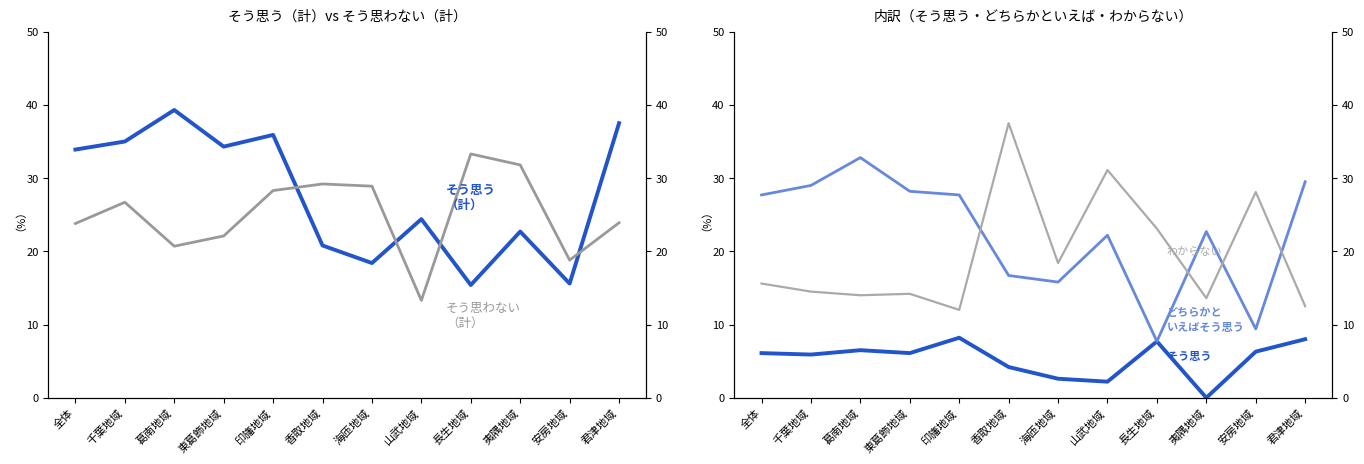

Which series changed the most between 全体 and 長生地域?

どちらかといえばそう思う